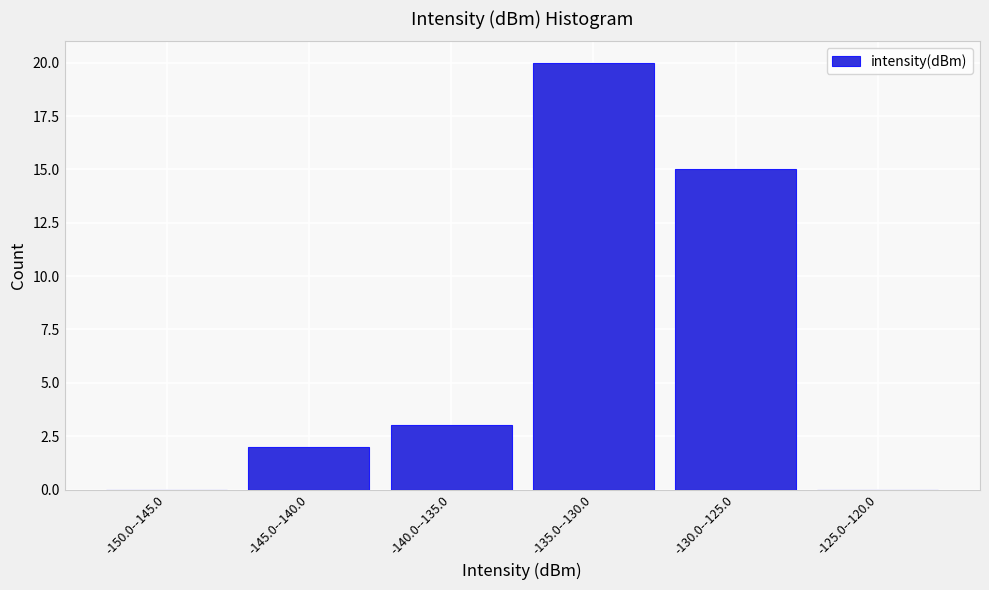

Reading left to right, what are all the values shown in this chart?

-150.0--145.0=0	-145.0--140.0=2	-140.0--135.0=3	-135.0--130.0=20	-130.0--125.0=15	-125.0--120.0=0